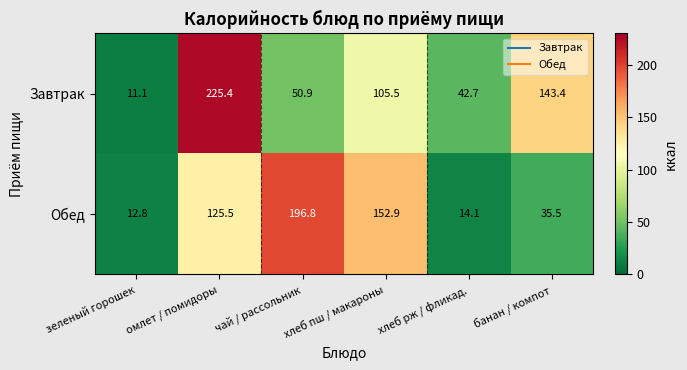

What is the sum of all Обед values?

537.6